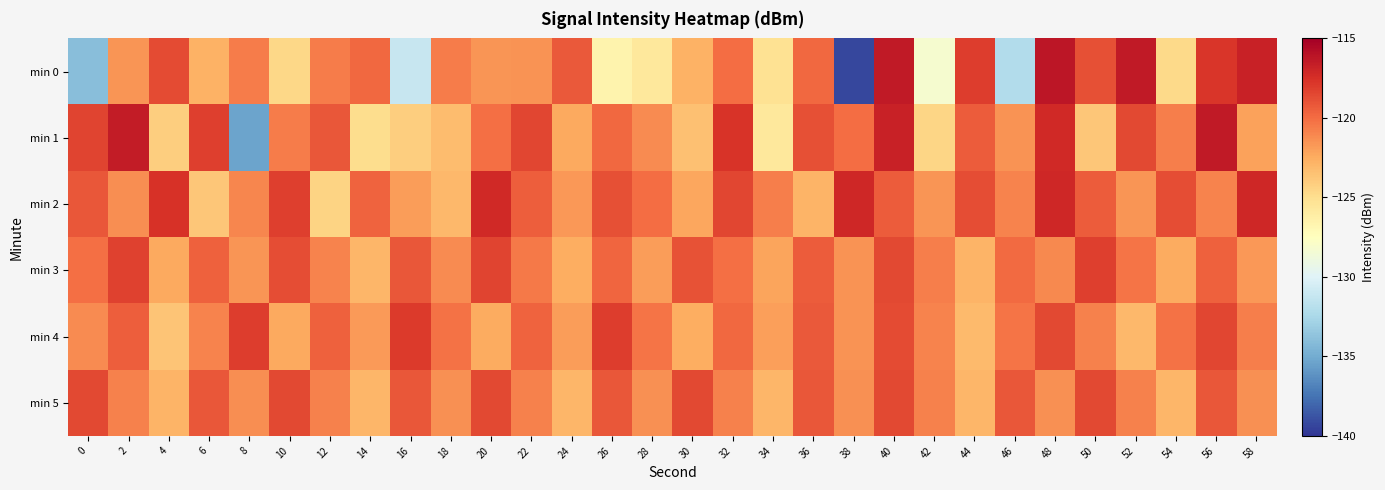

Reading left to right, transcribe all the data shown in this chart.

min 0: 0=-134.0	2=-121.6	4=-118.6	6=-122.8	8=-120.6	10=-124.6	12=-120.6	14=-119.8	16=-131.1	18=-120.6	20=-121.6	22=-121.5	24=-119.3	26=-126.5	28=-125.7	30=-122.8	32=-120.1	34=-125.2	36=-119.9	38=-139.3	40=-116.4	42=-128.2	44=-118.0	46=-132.1	48=-116.3	50=-118.8	52=-116.4	54=-124.8	56=-117.8	58=-116.8
min 1: 0=-118.3	2=-116.6	4=-124.1	6=-118.2	8=-135.3	10=-120.6	12=-119.2	14=-124.9	16=-124.1	18=-123.3	20=-120.1	22=-118.5	24=-122.3	26=-119.9	28=-121.2	30=-123.5	32=-117.7	34=-125.7	36=-118.9	38=-120.0	40=-116.8	42=-124.6	44=-119.3	46=-121.5	48=-117.2	50=-123.8	52=-118.6	54=-120.7	56=-116.5	58=-122.1
min 2: 0=-119.1	2=-121.3	4=-117.6	6=-123.8	8=-121.0	10=-118.2	12=-124.4	14=-119.7	16=-121.9	18=-123.0	20=-117.2	22=-119.5	24=-121.7	26=-118.9	28=-120.0	30=-122.2	32=-118.5	34=-120.7	36=-122.9	38=-117.1	40=-119.3	42=-121.6	44=-118.8	46=-120.9	48=-117.1	50=-119.3	52=-121.6	54=-118.8	56=-120.9	58=-117.1
min 3: 0=-120.1	2=-118.3	4=-122.4	6=-119.5	8=-121.6	10=-118.7	12=-120.9	14=-123.0	16=-119.1	18=-121.2	20=-118.4	22=-120.5	24=-122.6	26=-119.7	28=-121.8	30=-119.0	32=-120.1	34=-122.2	36=-119.3	38=-121.5	40=-118.6	42=-120.7	44=-122.8	46=-119.9	48=-121.1	50=-118.2	52=-120.3	54=-122.4	56=-119.6	58=-121.7
min 4: 0=-121.2	2=-119.5	4=-123.7	6=-120.9	8=-118.1	10=-122.3	12=-119.6	14=-121.8	16=-118.0	18=-120.2	20=-122.5	22=-119.7	24=-121.9	26=-118.1	28=-120.3	30=-122.6	32=-119.8	34=-122.0	36=-119.2	38=-121.5	40=-118.7	42=-120.9	44=-123.1	46=-120.3	48=-118.6	50=-120.8	52=-123.0	54=-120.2	56=-118.5	58=-120.7
min 5: 0=-118.6	2=-120.8	4=-122.9	6=-119.1	8=-121.3	10=-118.6	12=-120.8	14=-122.9	16=-119.1	18=-121.4	20=-118.6	22=-120.8	24=-122.9	26=-119.1	28=-121.4	30=-118.6	32=-120.8	34=-122.9	36=-119.2	38=-121.4	40=-118.6	42=-120.8	44=-122.9	46=-119.2	48=-121.4	50=-118.6	52=-120.8	54=-123.0	56=-119.2	58=-121.4